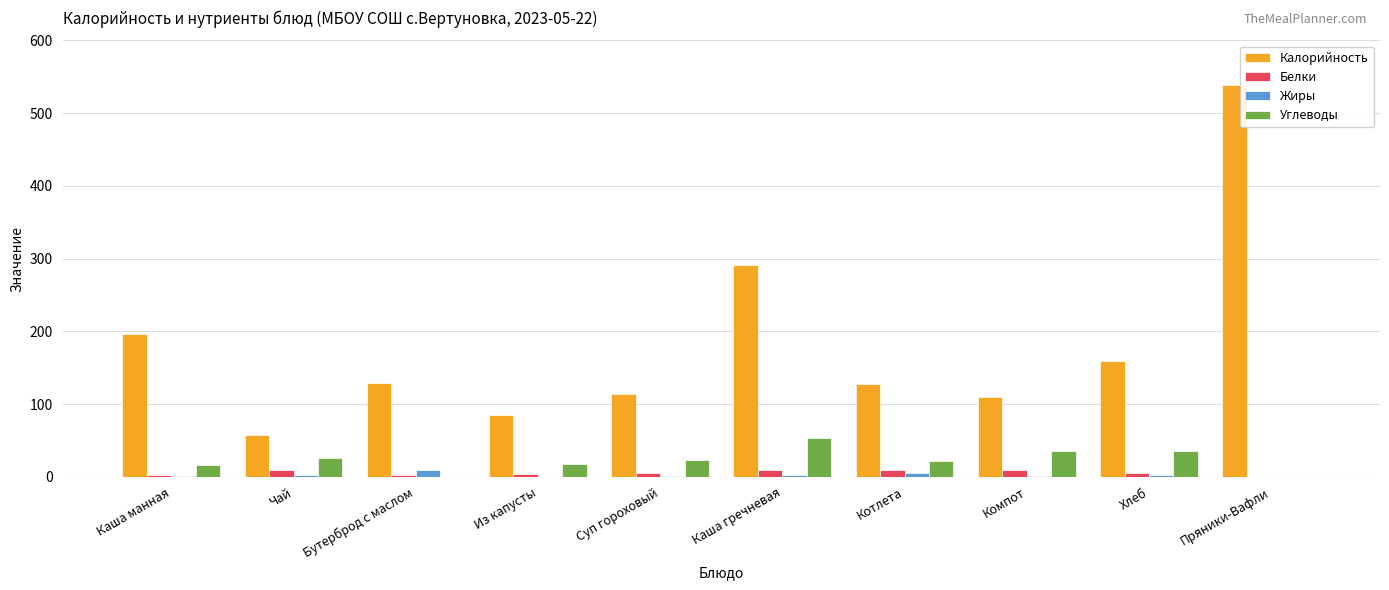

At which category does the chart reach its peak across all series?

Пряники-Вафли